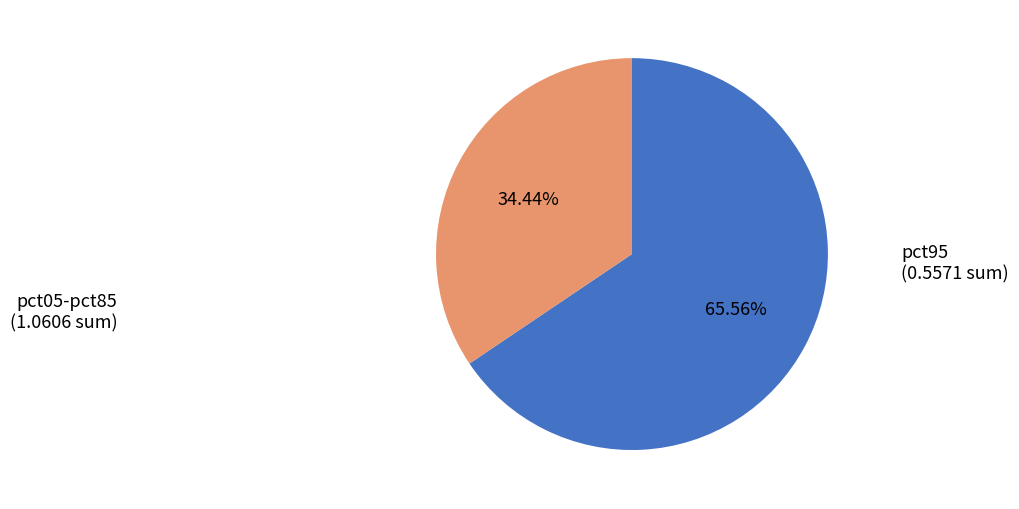

Is there any slice that represents more than half of the pie?

Yes